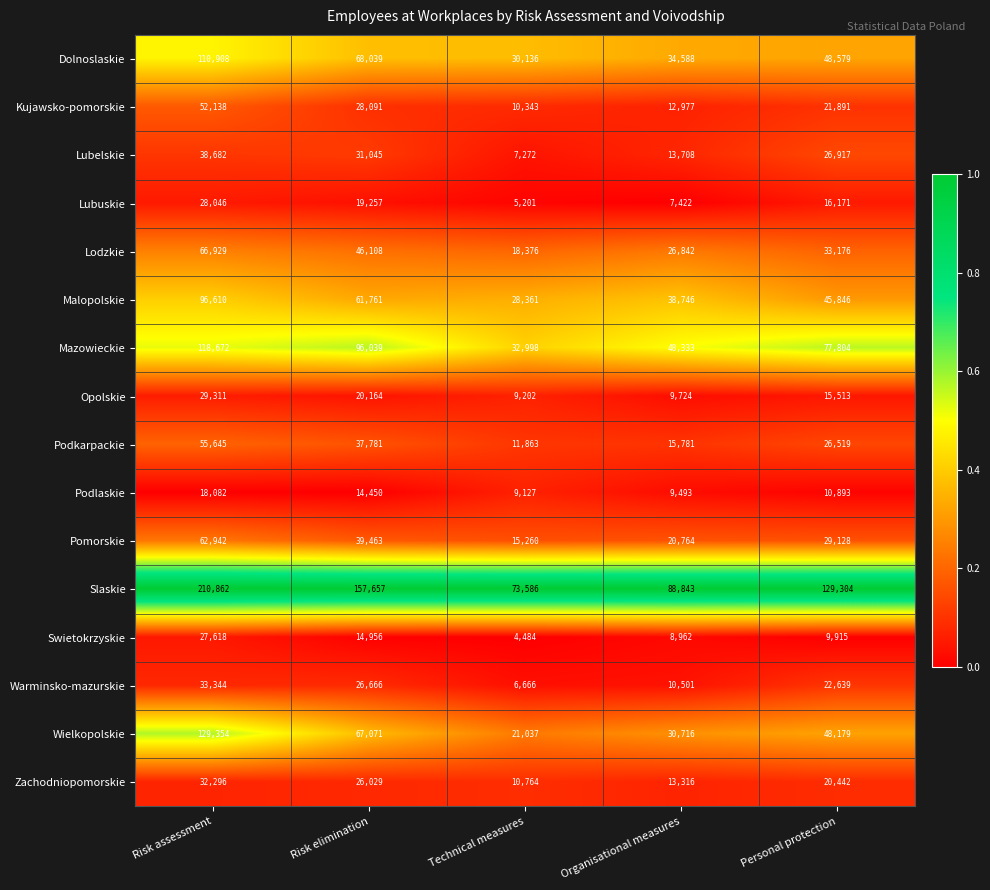

Which label corresponds to the largest value in the chart?

Risk assessment